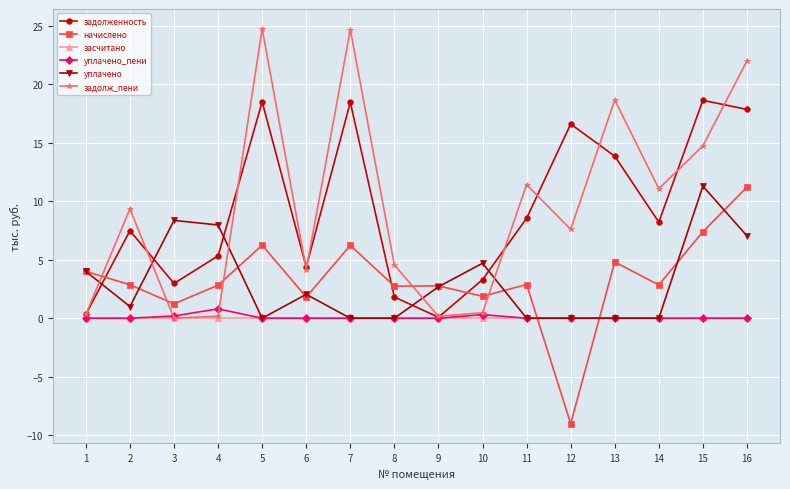

At how many categories does at least one series exceed 15?

6